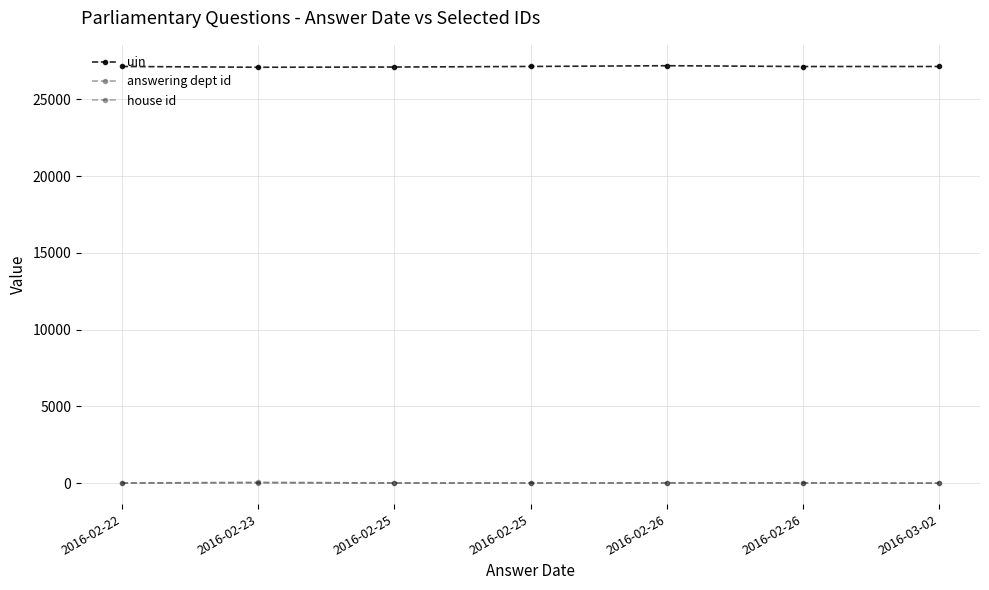

Is it true that house id equals 0 at 2016-02-25?

False